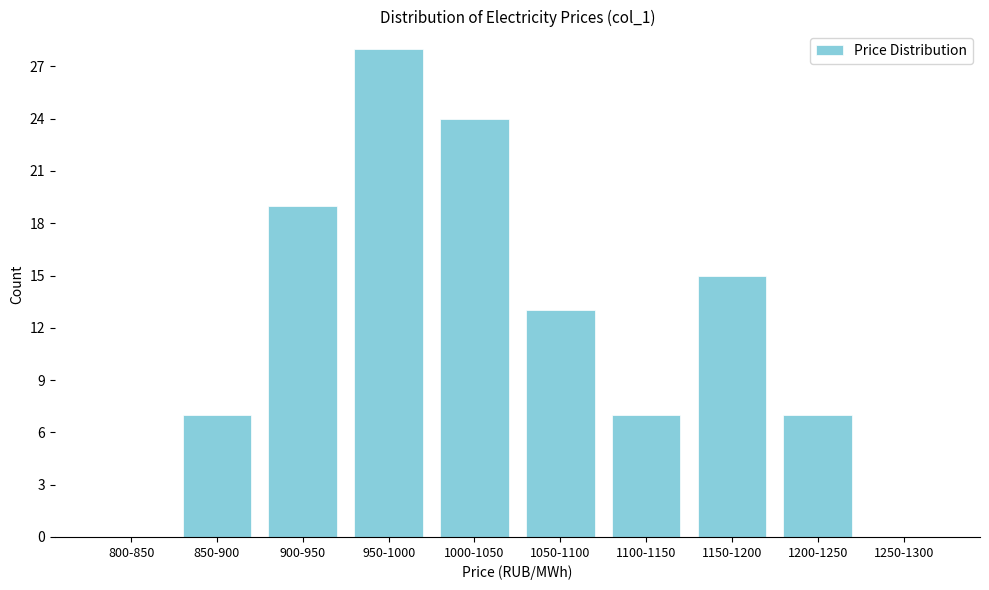

Reading right to left, list all the values displayed in this chart.

1250-1300=0	1200-1250=7	1150-1200=15	1100-1150=7	1050-1100=13	1000-1050=24	950-1000=28	900-950=19	850-900=7	800-850=0